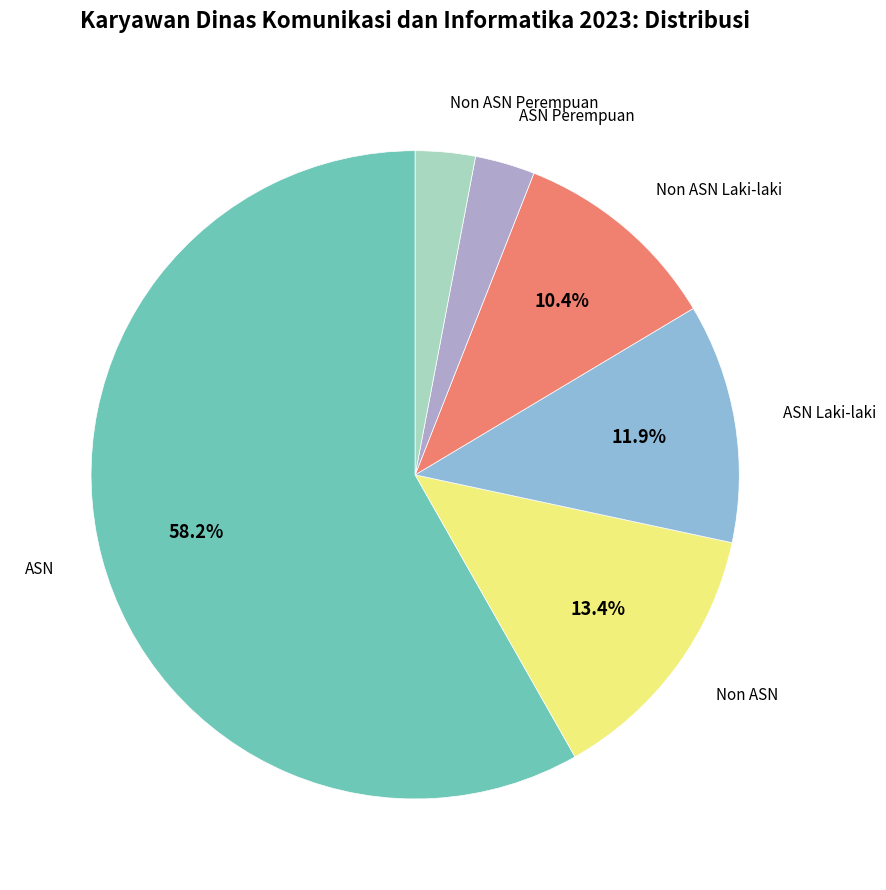

Is there a majority slice in this chart?

Yes